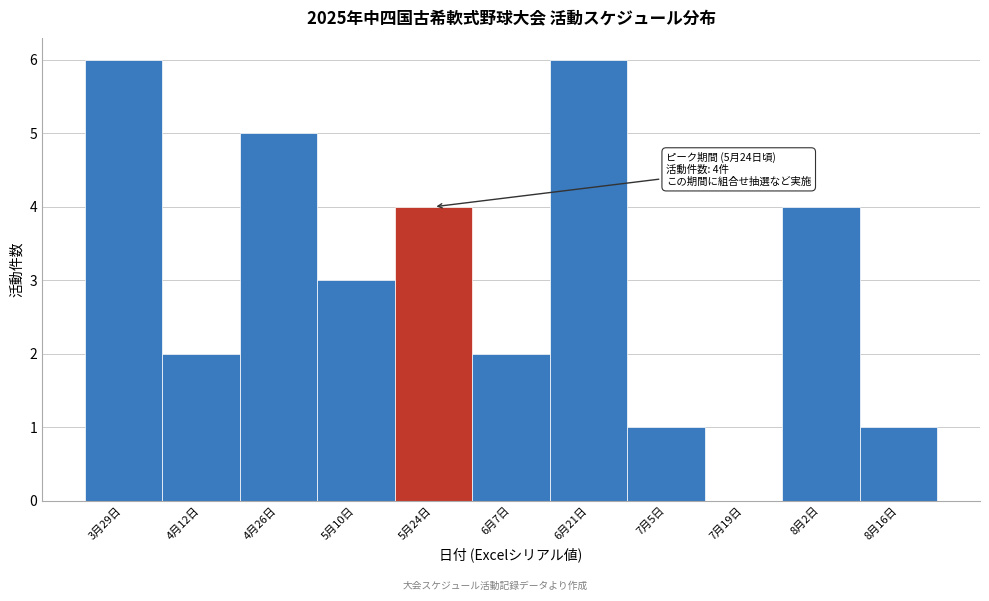

Reading left to right, list all the values displayed in this chart.

3月29日=6	4月12日=2	4月26日=5	5月10日=3	5月24日=4	6月7日=2	6月21日=6	7月5日=1	7月19日=0	8月2日=4	8月16日=1